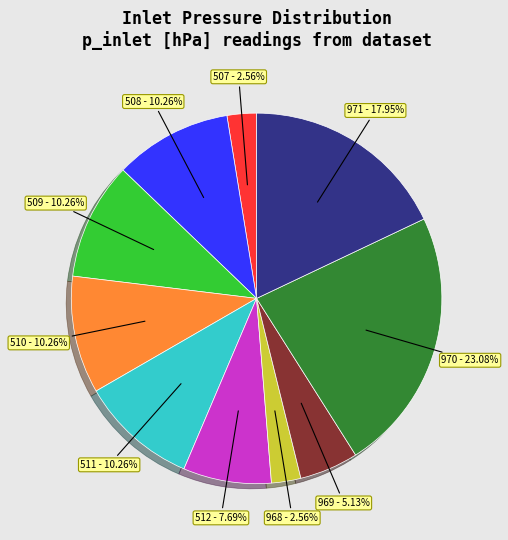

To the nearest percent, what is the average slice percentage?

10%